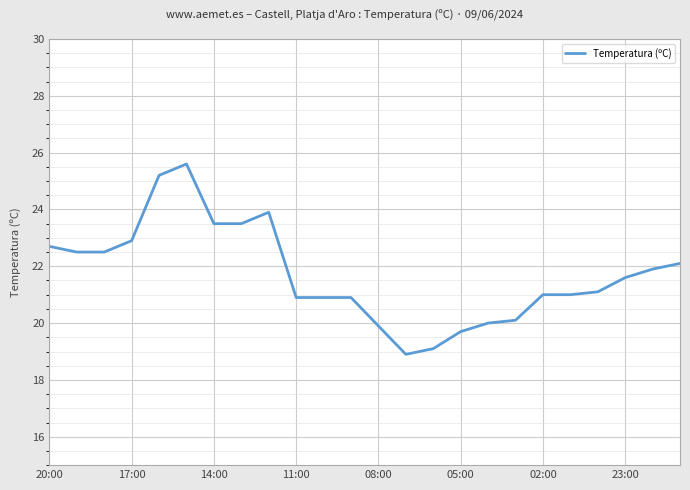

What is the maximum value shown in the chart?

25.6